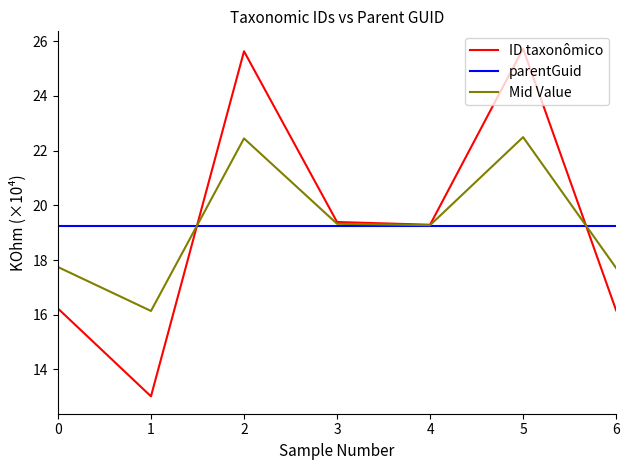

Rank the series at 5 from lowest to highest value.

parentGuid, Mid Value, ID taxonômico